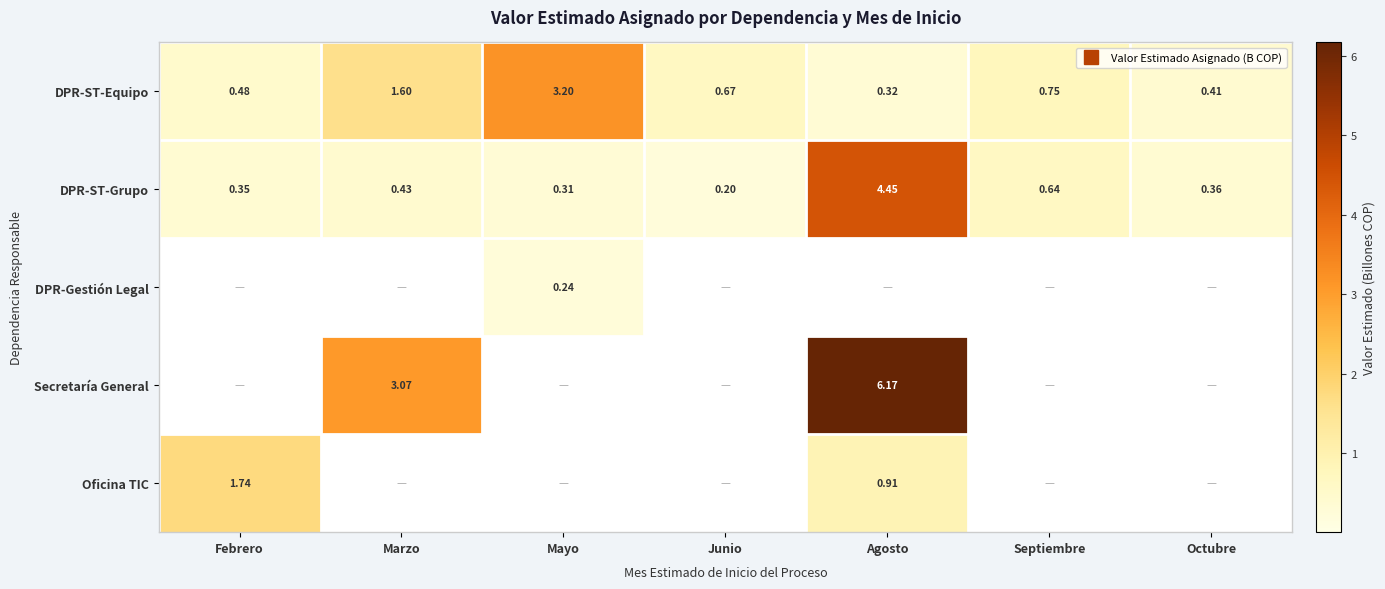

Which has a higher value, Mayo or Junio?

Mayo